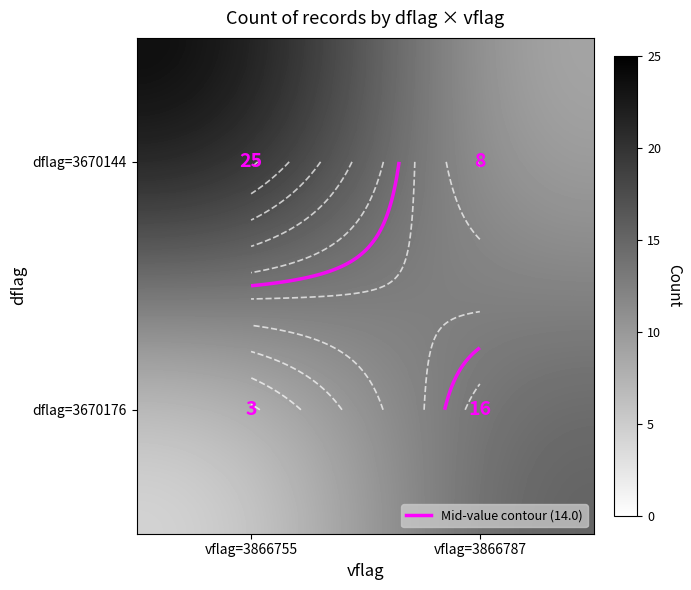

What is the total value across all series at vflag=3866787?

24